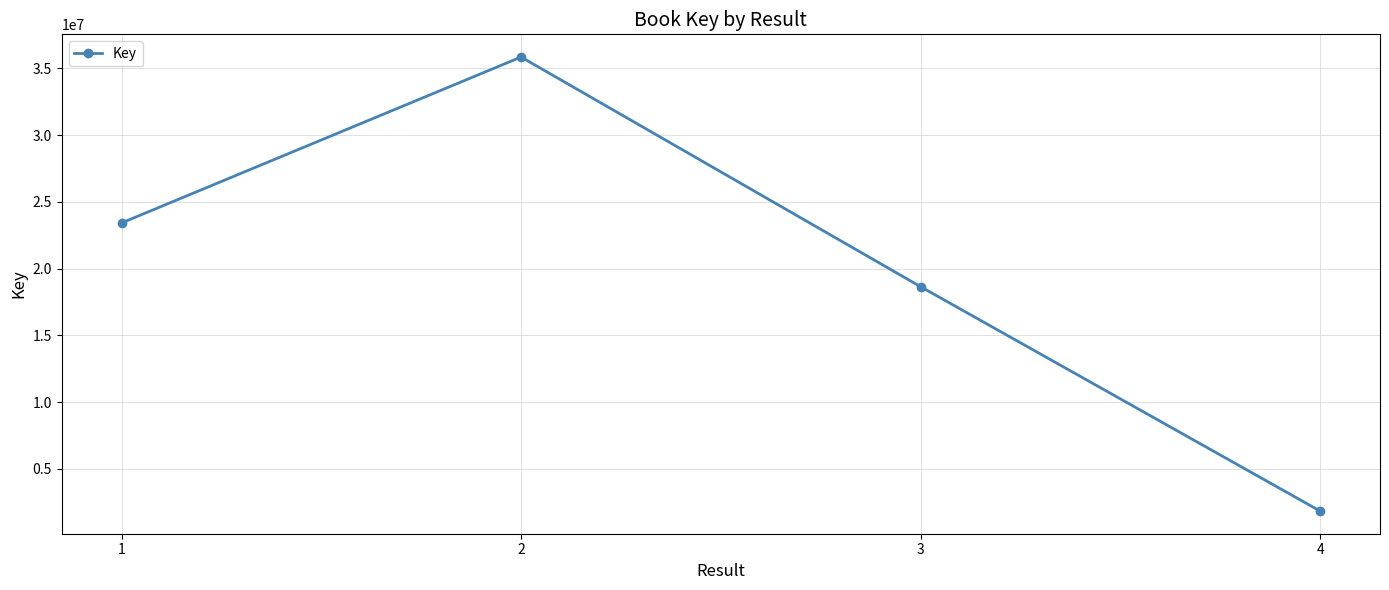

At which category does the chart reach its peak across all series?

2